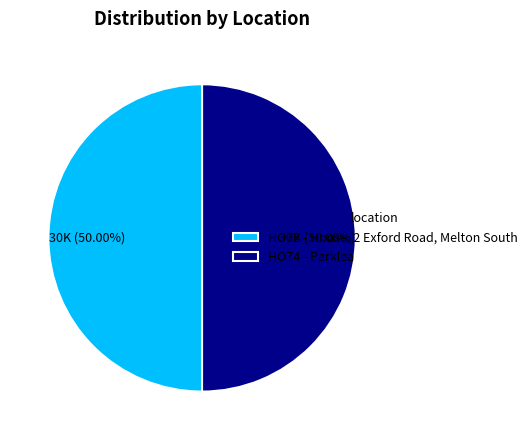

How much of the chart is everything except HO74 - Parklea?

50.0%